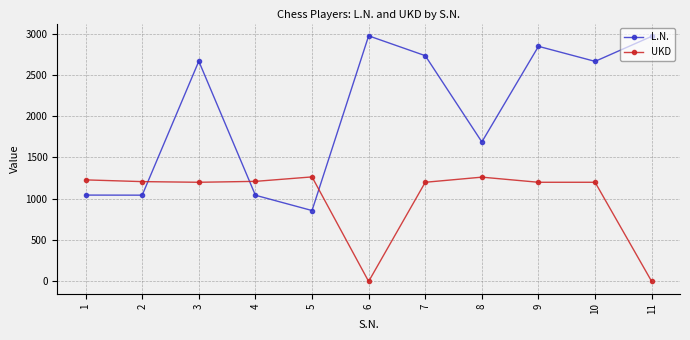

How many lines are shown in the chart?

2